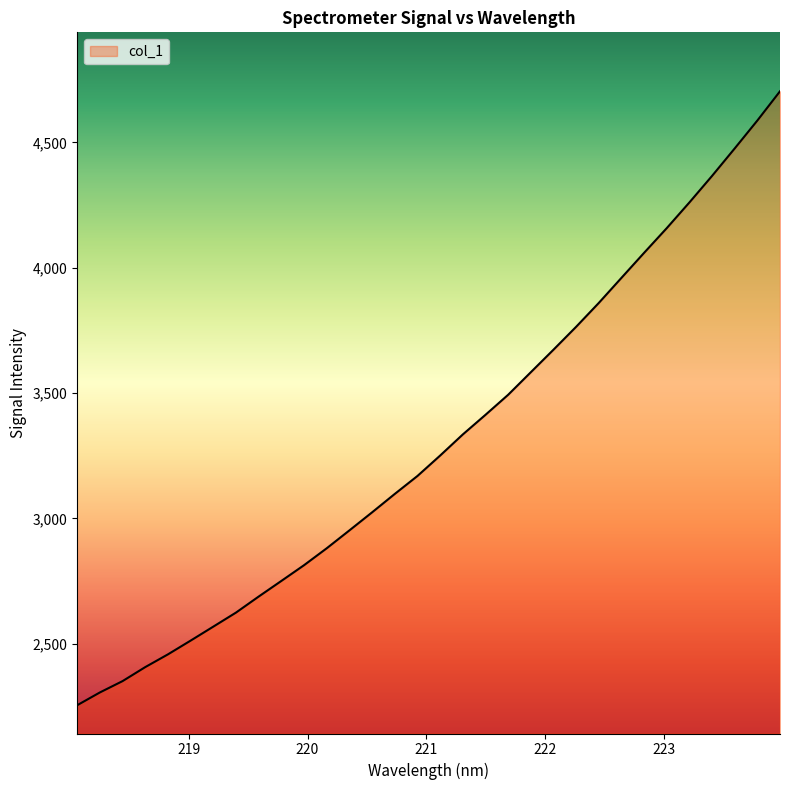

How many values are below 3250?

16